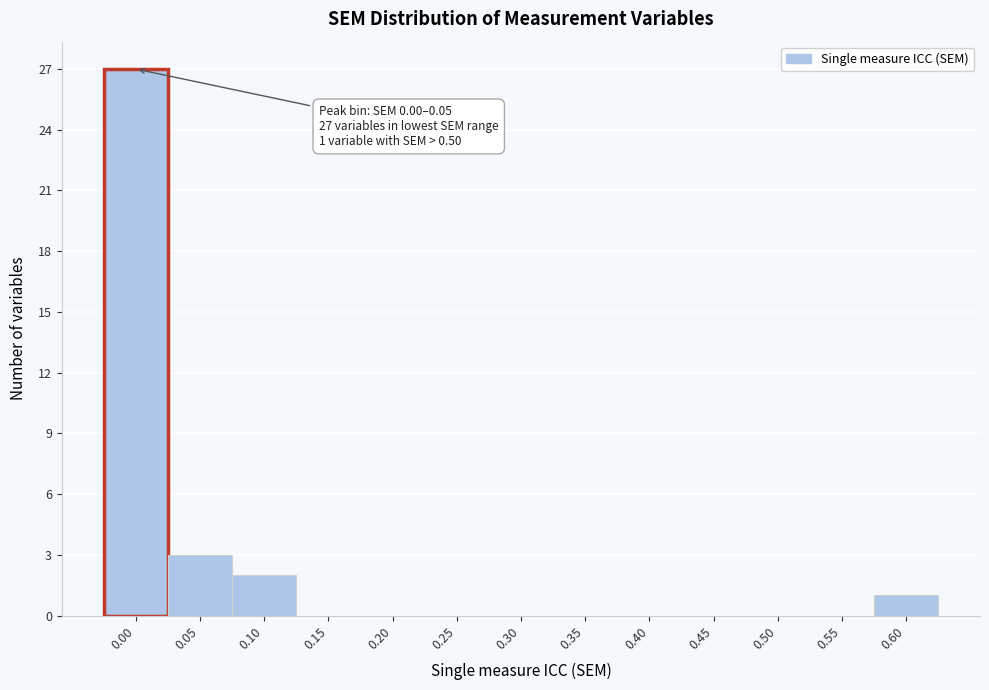

Reading right to left, what are all the values shown in this chart?

0.60=1	0.55=0	0.50=0	0.45=0	0.40=0	0.35=0	0.30=0	0.25=0	0.20=0	0.15=0	0.10=2	0.05=3	0.00=27